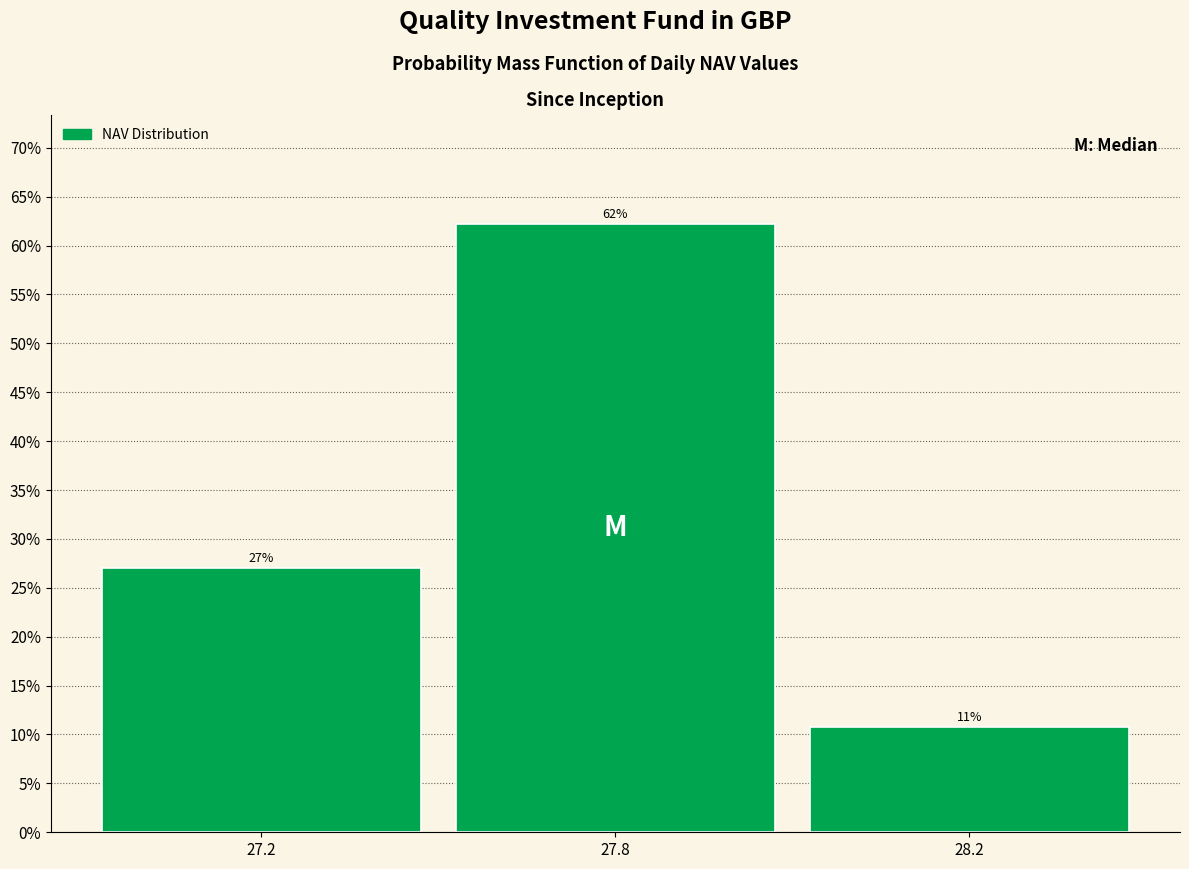

Which has a higher value, 28.2 or 27.8?

27.8